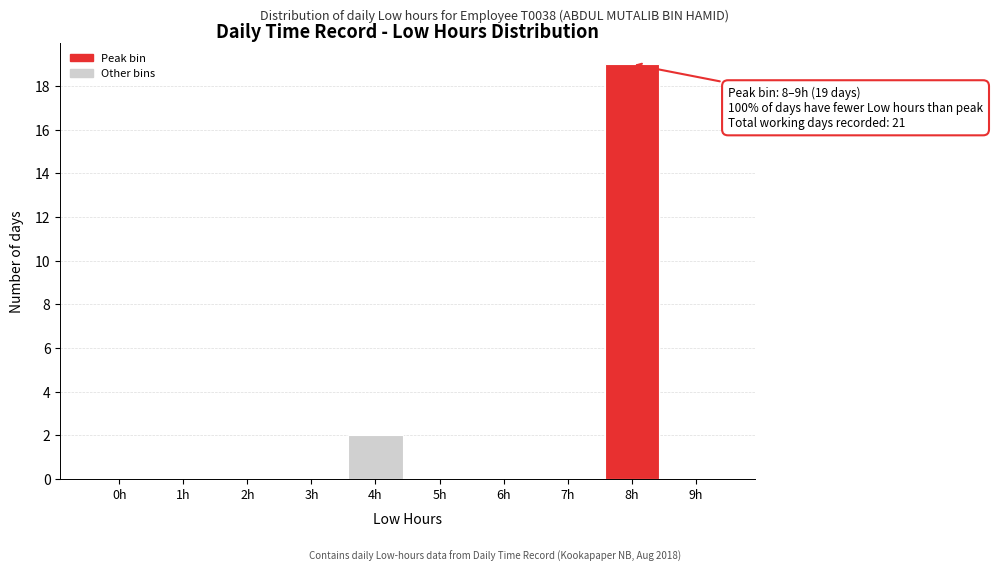

Reading left to right, what are all the values shown in this chart?

0h=0	1h=0	2h=0	3h=0	4h=2	5h=0	6h=0	7h=0	8h=19	9h=0